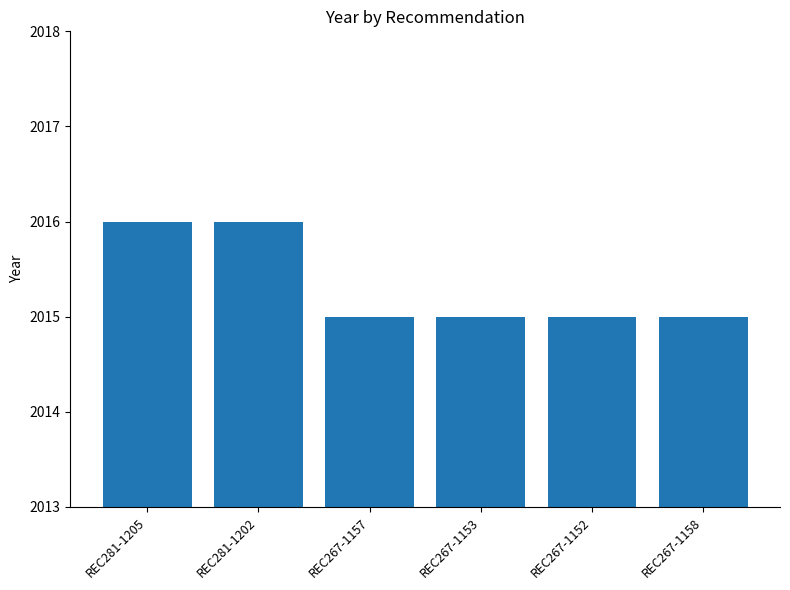

What is the minimum value shown in the chart?

2015